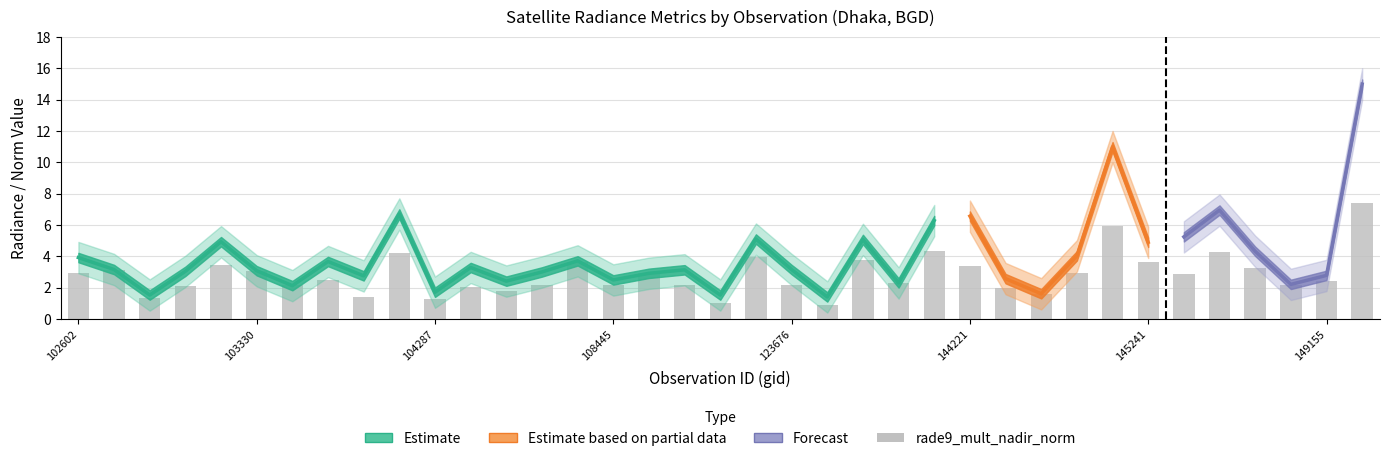

The chart shows a value of 1.3 at 104287. True or false?

True